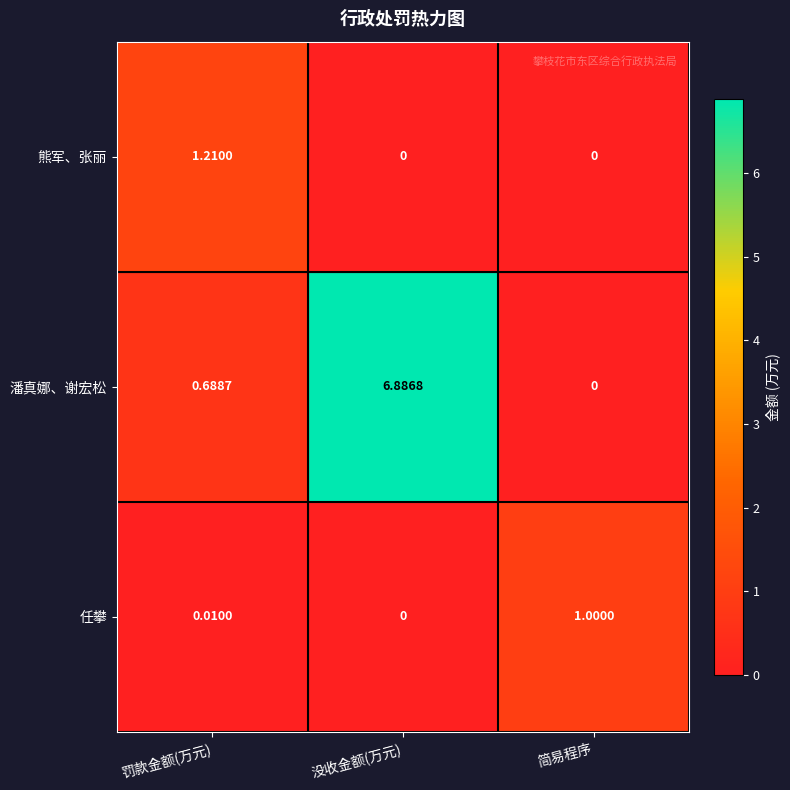

List the series in order of their peak value, lowest first.

任攀, 熊军、张丽, 潘真娜、谢宏松